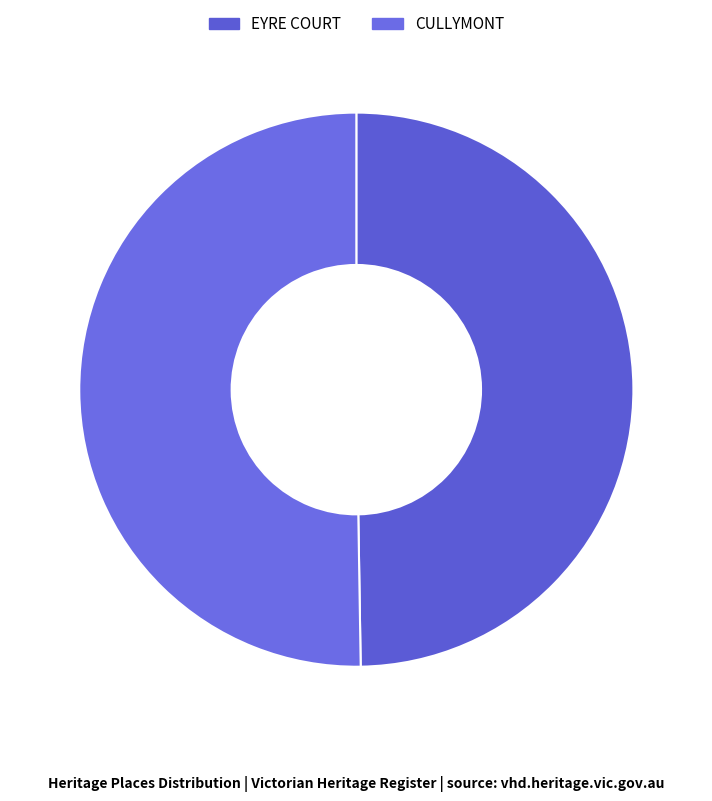

To the nearest percent, what is the difference between the EYRE COURT and CULLYMONT slice percentages?

1%